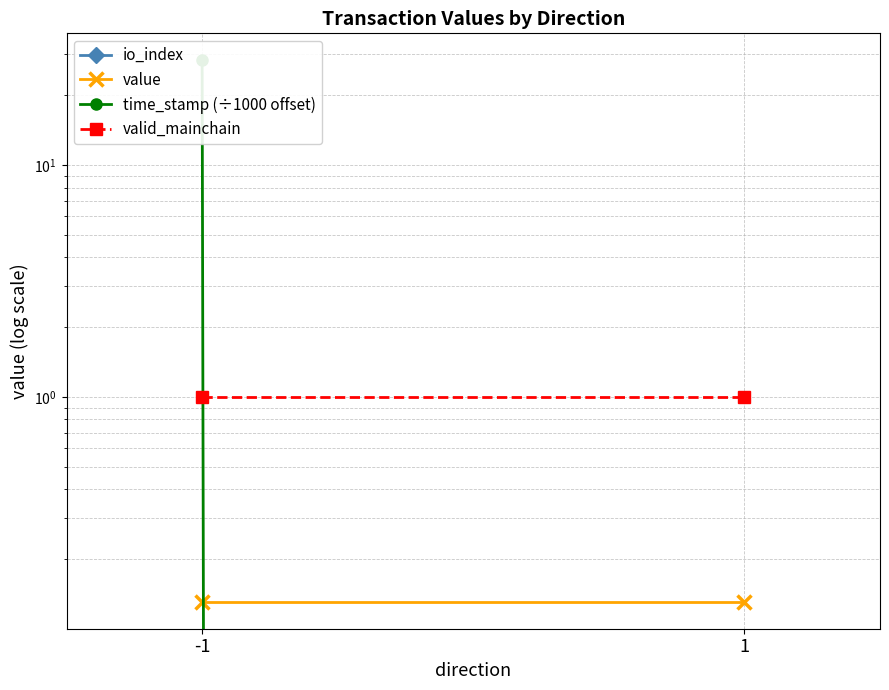

What is the maximum value shown in the chart?

28.3